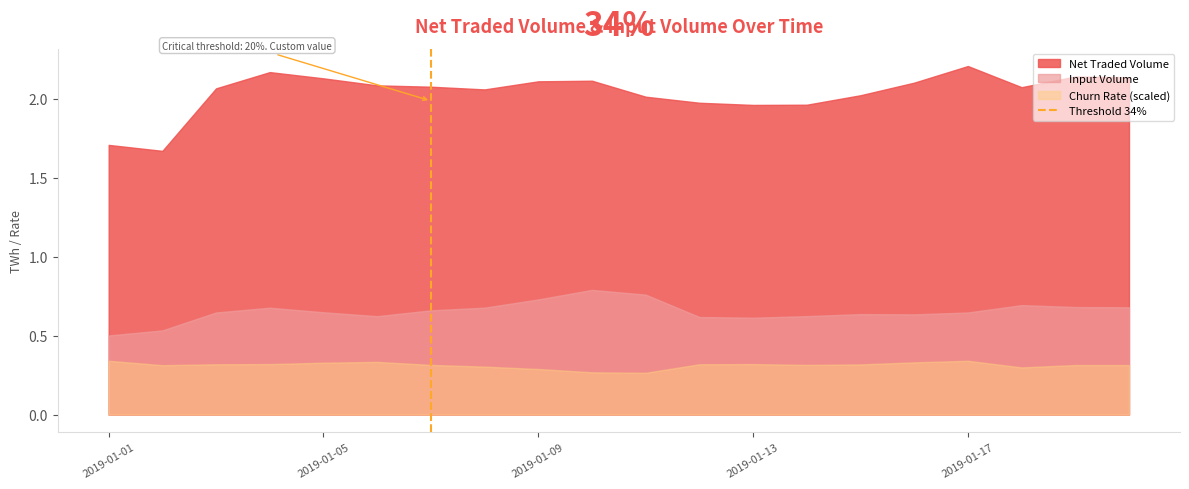

Does the chart display data point markers on the line(s)?

No